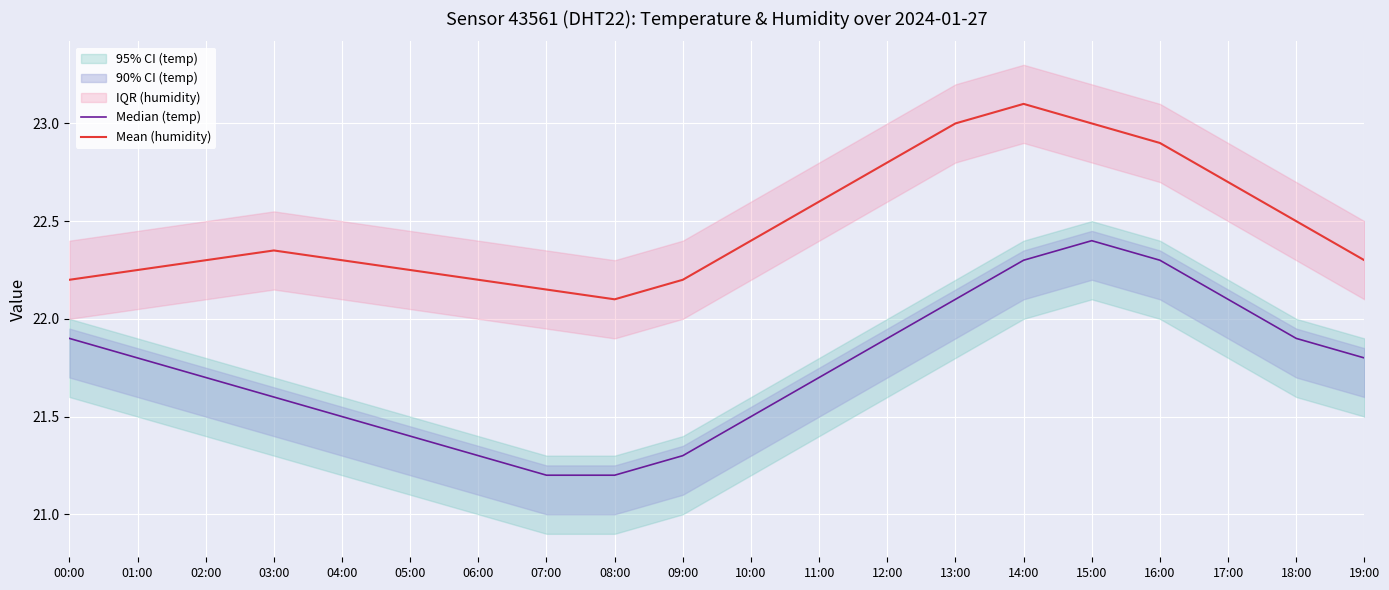

The Median (temp) series shows 31.6 at 06:00. True or false?

False